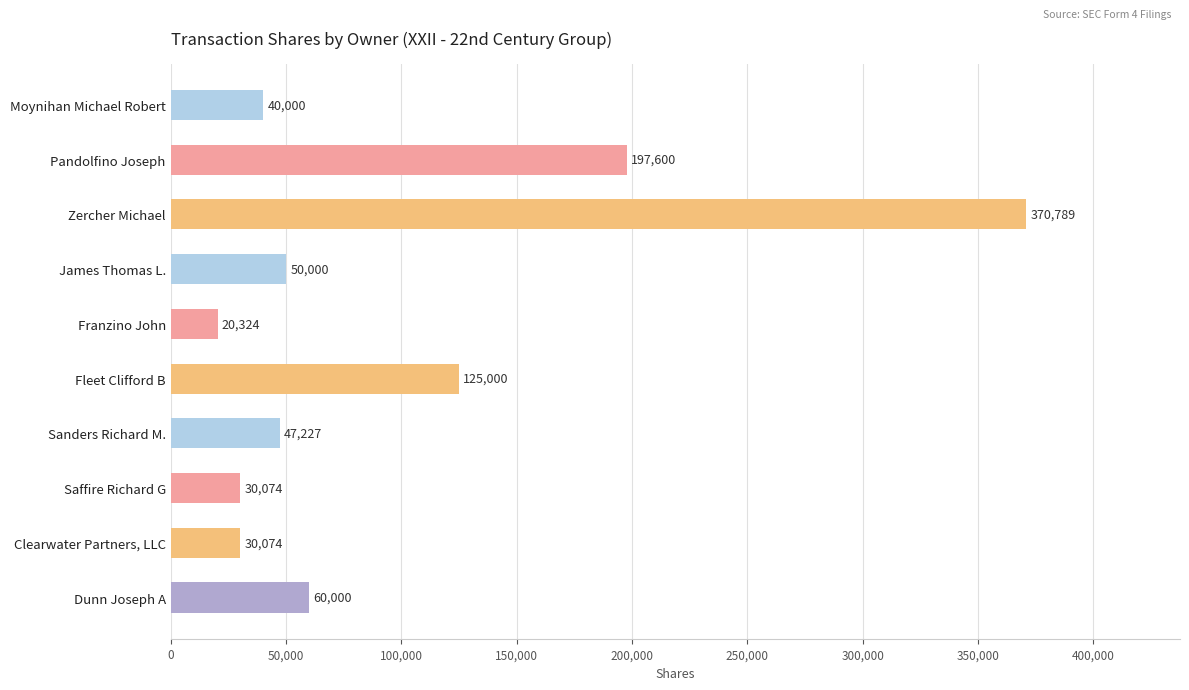

Count the number of data series in this chart.

1